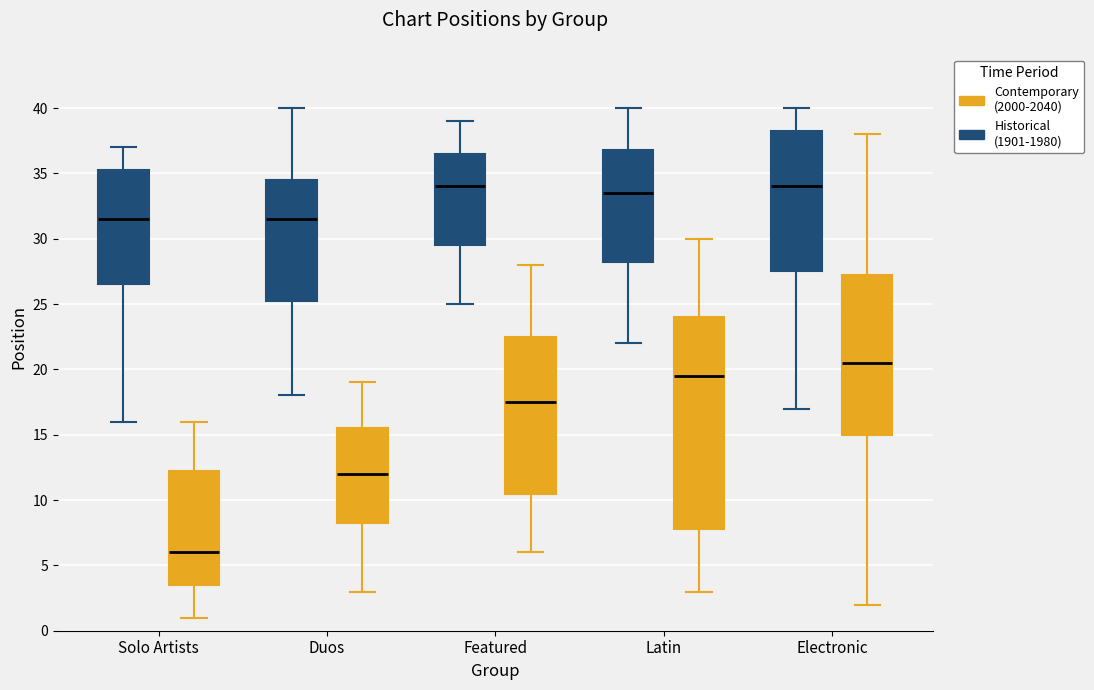

Reading left to right, transcribe this box plot: for each box, give where its median line is, the range the box spans, and where its two whiskers end, as read against the y-axis. The values are not printed on the chart, so give them approximately, as read against the axis.

Solo Artists (Historical (1901-1980)): median 31.5, box 26.5 to 35.5, whiskers 16.0 to 37.0
Solo Artists (Contemporary (2000-2040)): median 6.0, box 3.5 to 12.5, whiskers 1.0 to 16.0
Duos (Historical (1901-1980)): median 31.5, box 25.5 to 34.5, whiskers 18.0 to 40.0
Duos (Contemporary (2000-2040)): median 12.0, box 8.5 to 15.5, whiskers 3.0 to 19.0
Featured (Historical (1901-1980)): median 34.0, box 29.5 to 36.5, whiskers 25.0 to 39.0
Featured (Contemporary (2000-2040)): median 17.5, box 10.5 to 22.5, whiskers 6.0 to 28.0
Latin (Historical (1901-1980)): median 33.5, box 28.5 to 37.0, whiskers 22.0 to 40.0
Latin (Contemporary (2000-2040)): median 19.5, box 8.0 to 24.0, whiskers 3.0 to 30.0
Electronic (Historical (1901-1980)): median 34.0, box 27.5 to 38.5, whiskers 17.0 to 40.0
Electronic (Contemporary (2000-2040)): median 20.5, box 15.0 to 27.5, whiskers 2.0 to 38.0